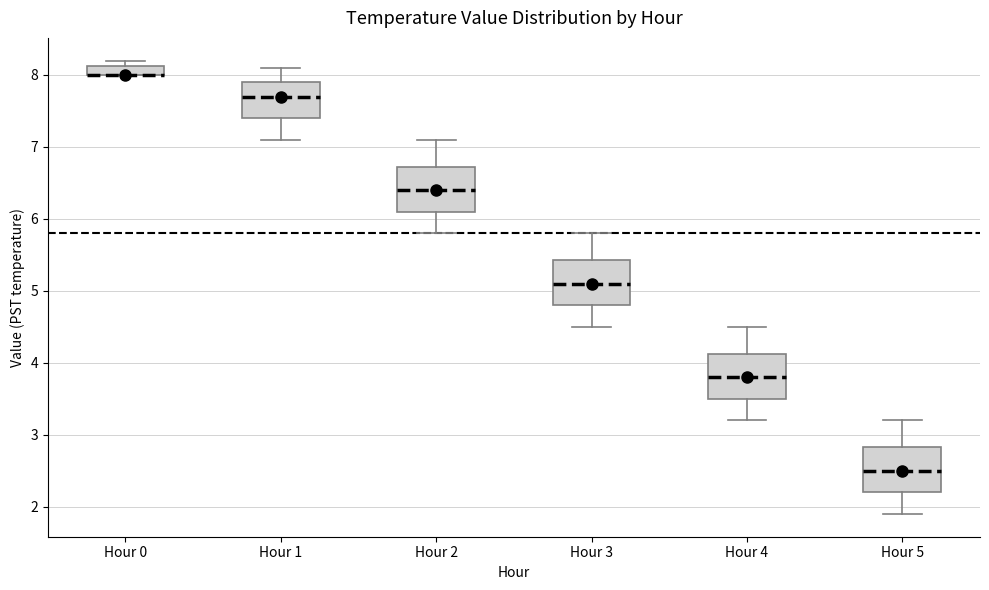

Where is the upper edge of the box for Hour 2 on the y-axis? The values are not printed on the chart, so give them approximately, as read against the axis.

6.7